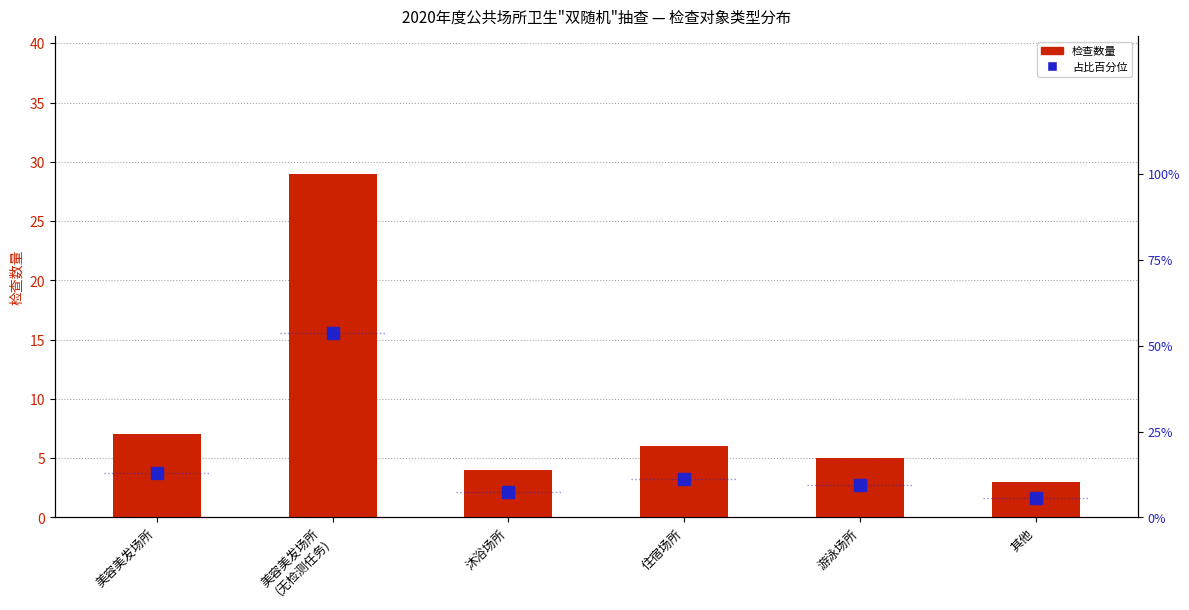

What is the average value of the 检查数量 series?

9.0